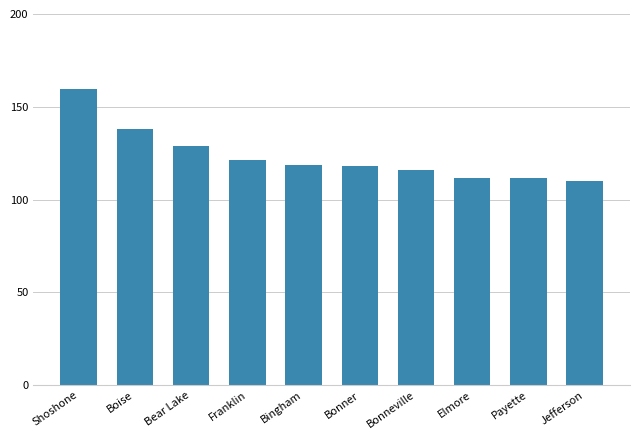

True or false: the data shows 138.1 at Boise.

True